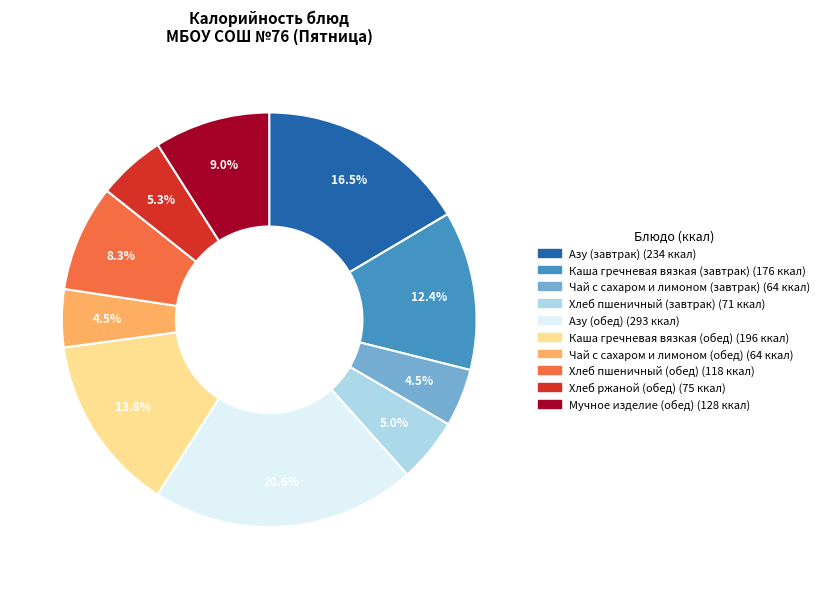

Approximately how many times larger is the value at Хлеб ржаной (обед) compared to Мучное изделие (обед)?

0.6